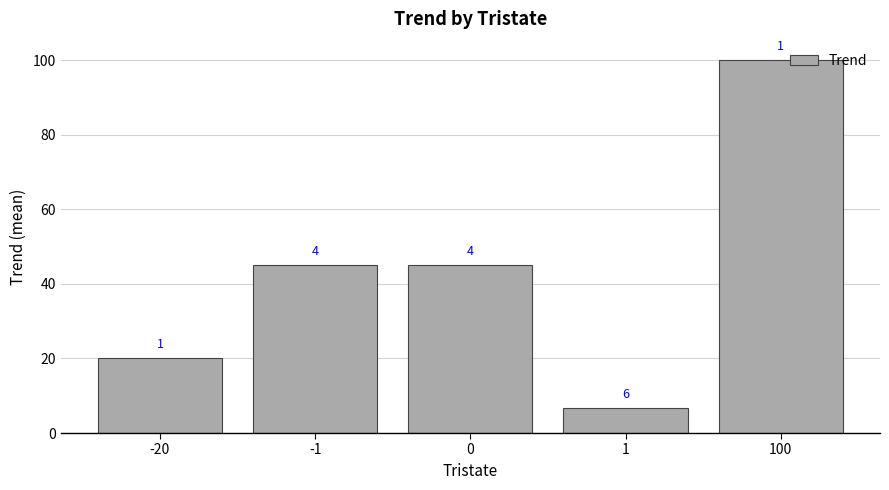

Are the bars grouped side by side (vs. stacked)?

No